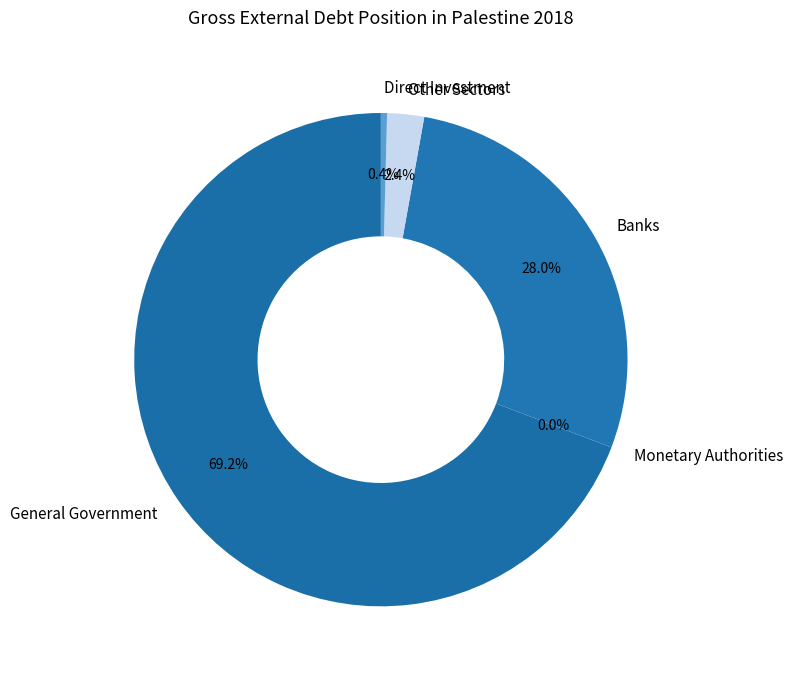

To the nearest percent, what percentage of the pie is Banks?

28%